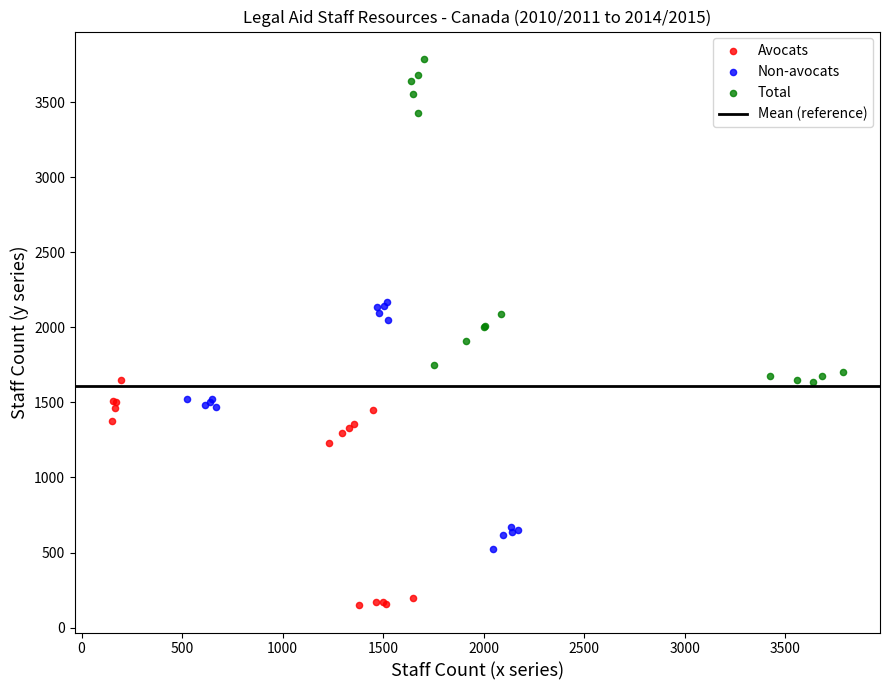

Which series contains the highest Y value?

Total